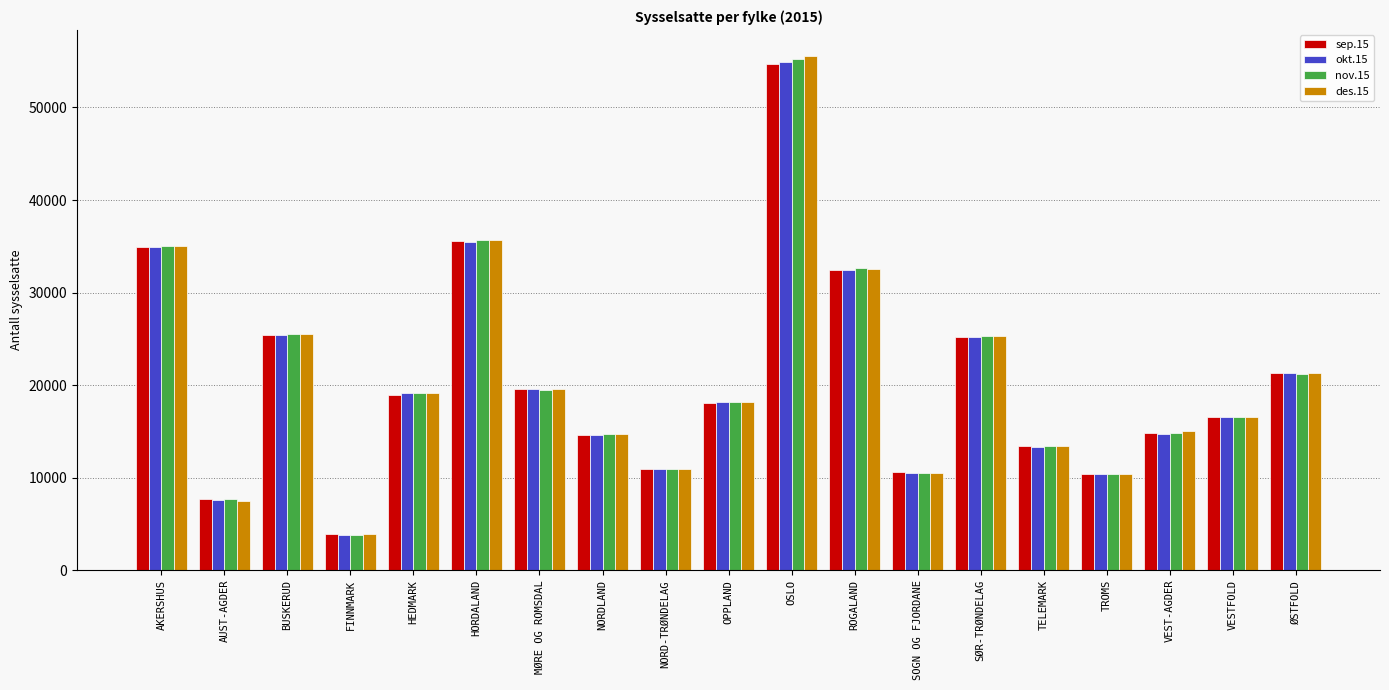

Which series changed the most between MØRE OG ROMSDAL and VEST-AGDER?

okt.15